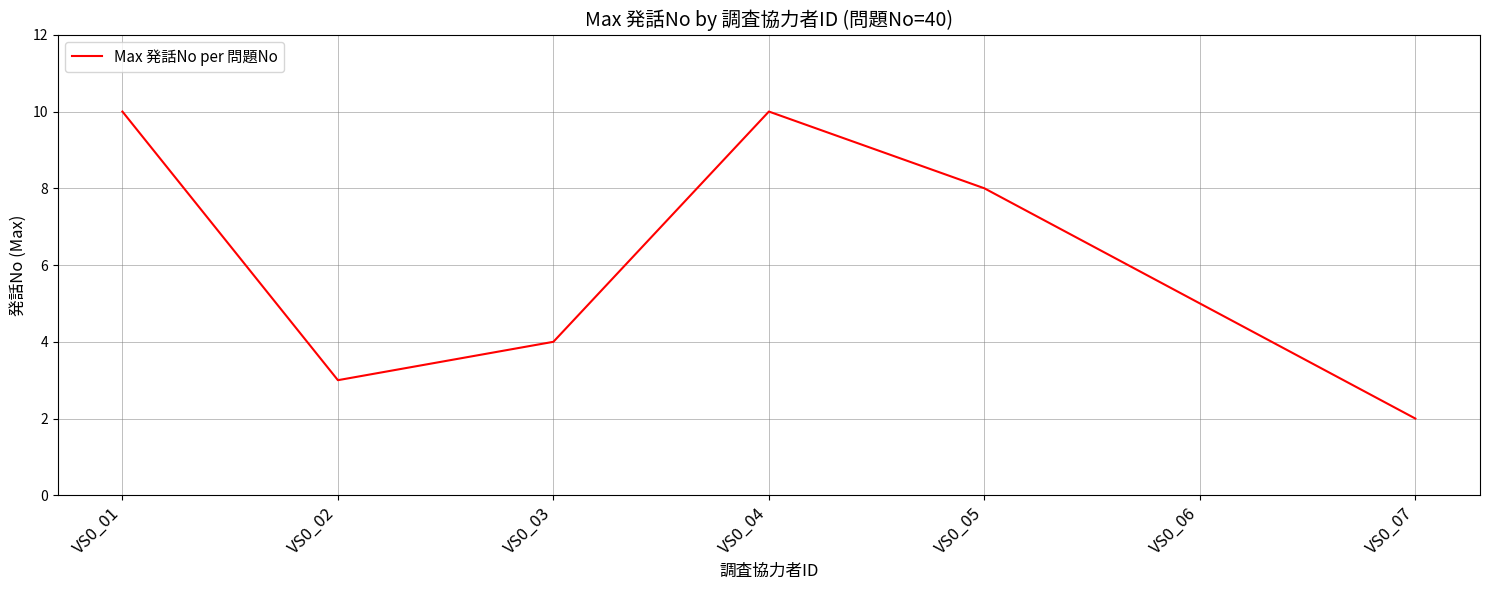

Approximately how many times larger is the value at VS0_03 compared to VS0_07?

2.0